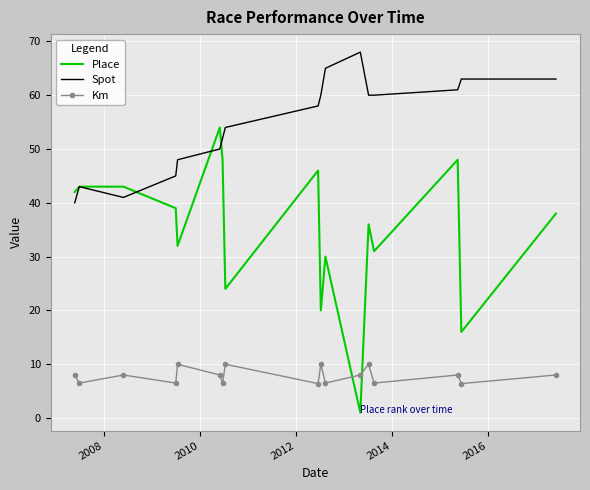

True or false: Spot and Km intersect in this chart.

False